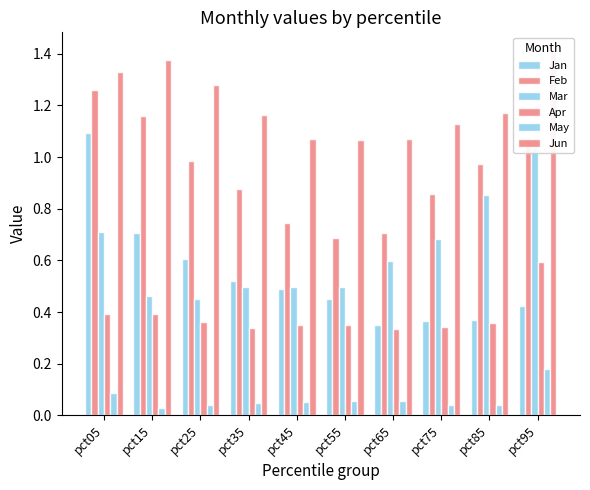

At which label is Apr closest to 0?

pct65